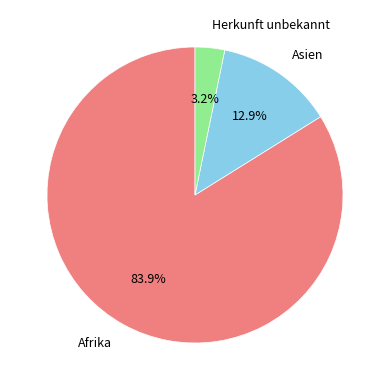

What percentage is NOT represented by Herkunft unbekannt?

96.8%